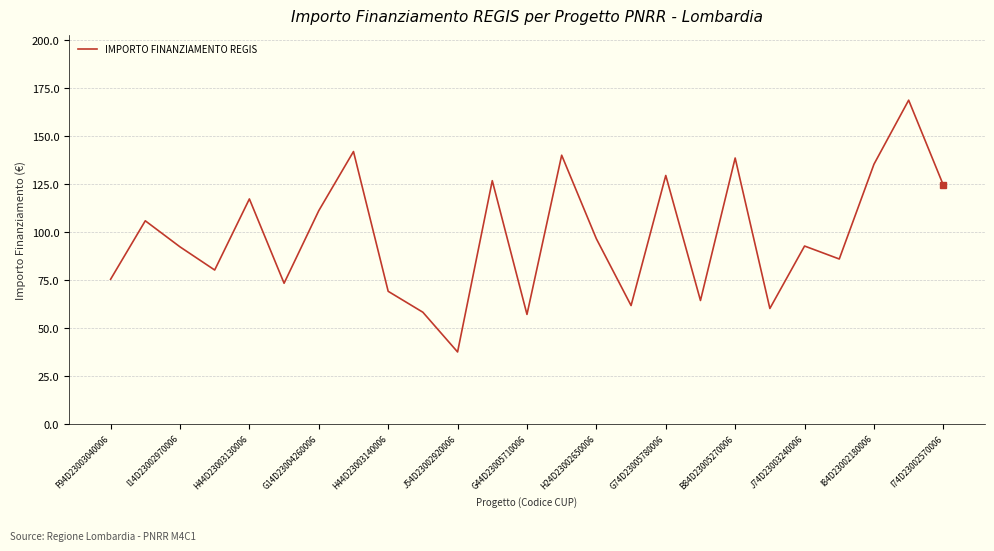

How many interior local valleys (lower than both neighbors) does the data have?

8